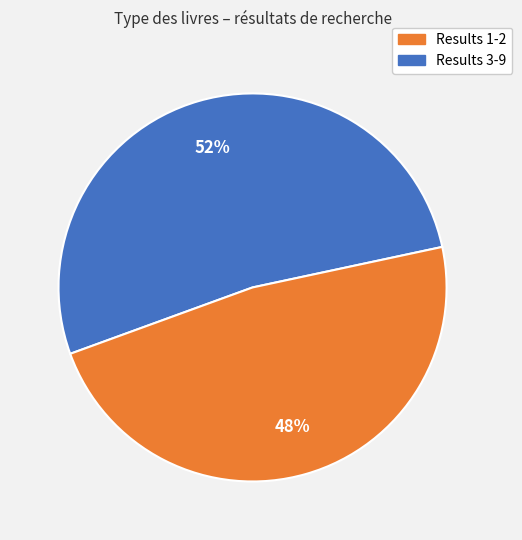

Does any single category account for the majority?

Yes